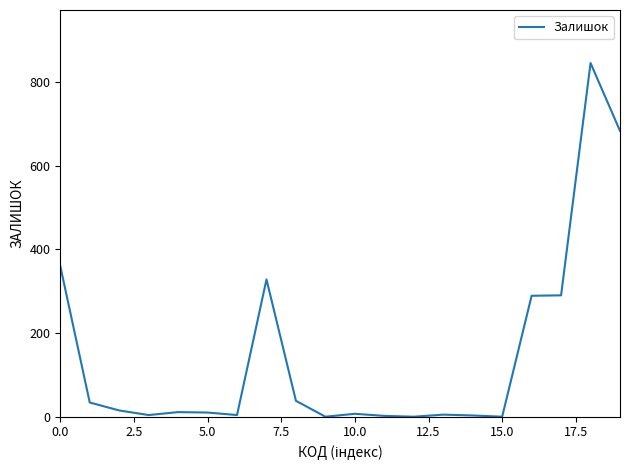

How many lines are shown in the chart?

1